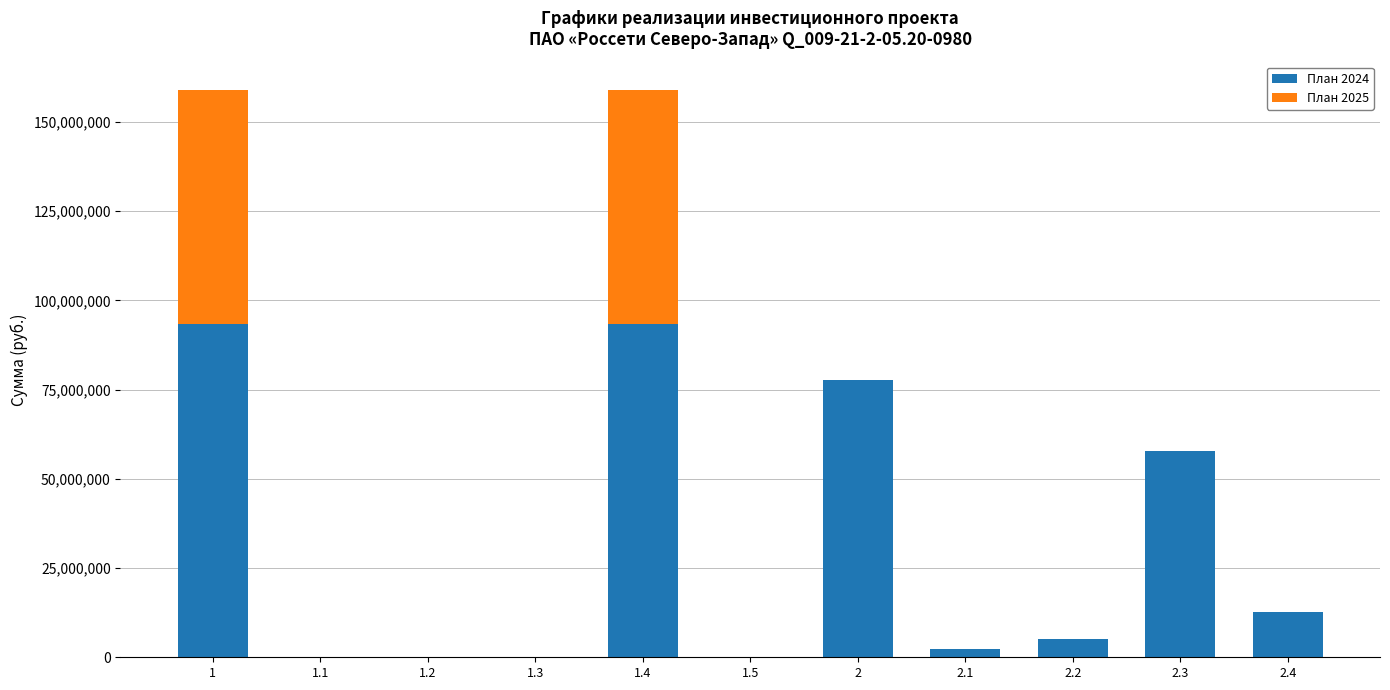

Is it true that План 2024 equals 0 at 1.3?

True